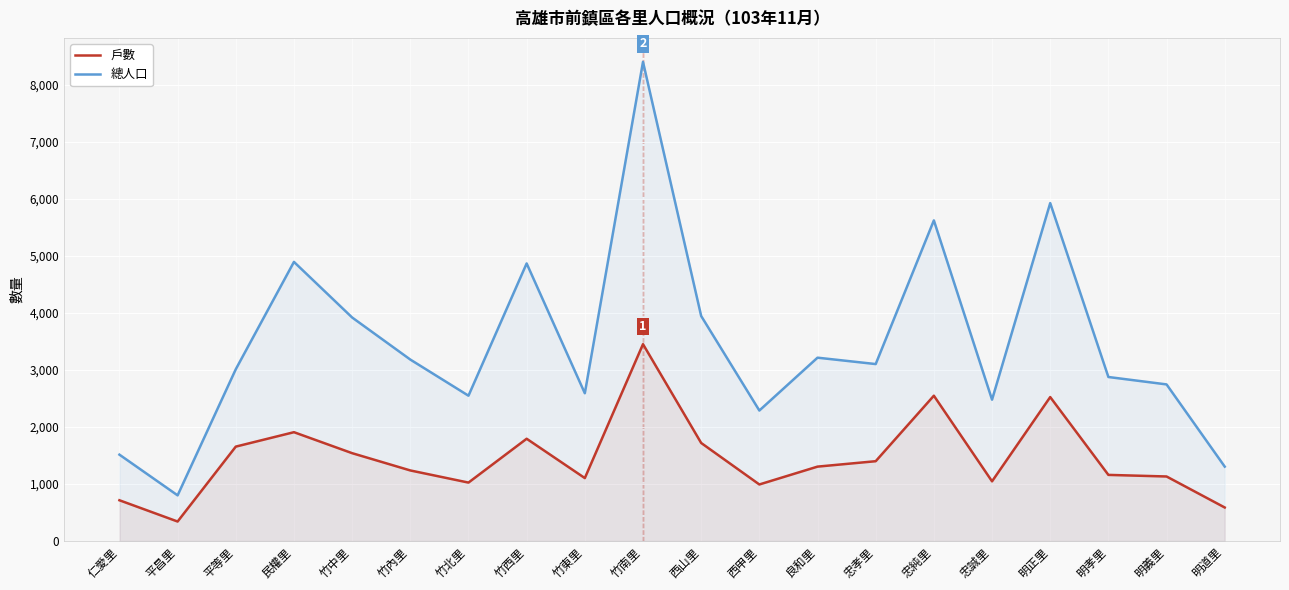

True or false: 總人口 and 戶數 cross at least once.

False